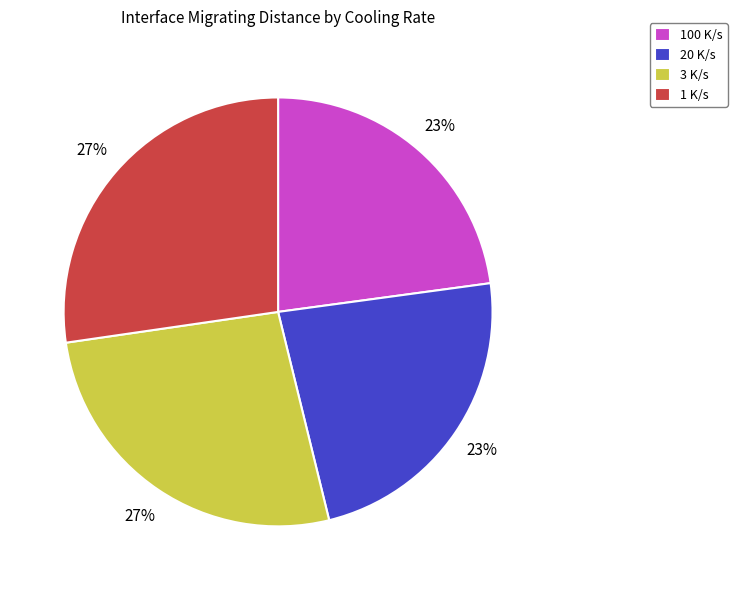

Does 100 K/s represent more than half of the total?

No